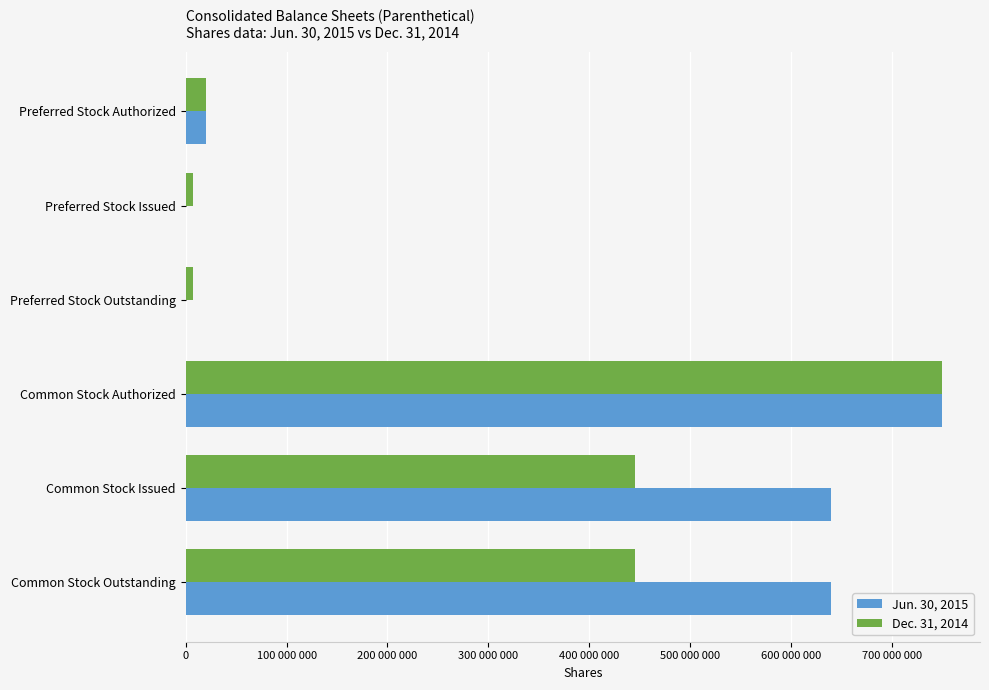

What are all the series names shown in the legend?

Jun. 30, 2015, Dec. 31, 2014